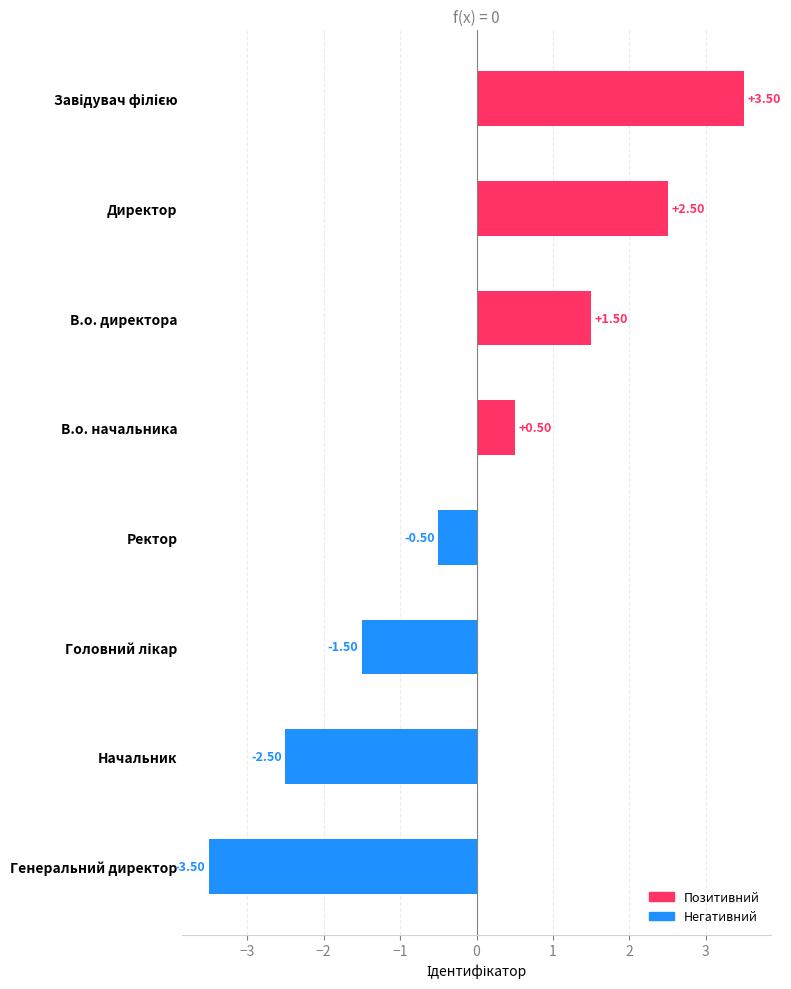

Does the chart contain any negative values?

Yes